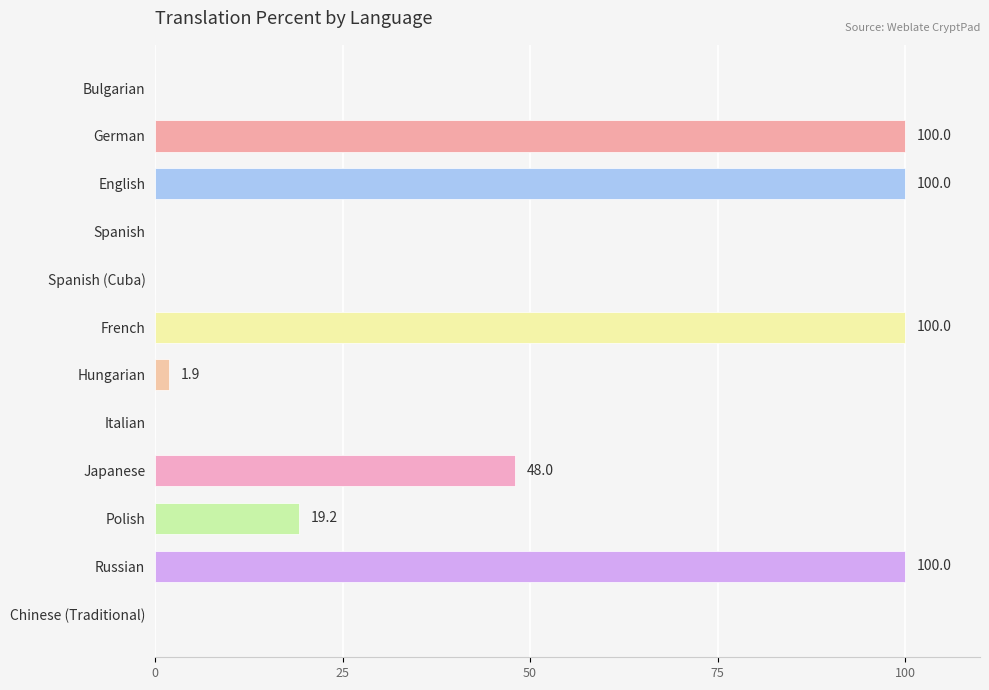

Read the value at English.

100.0